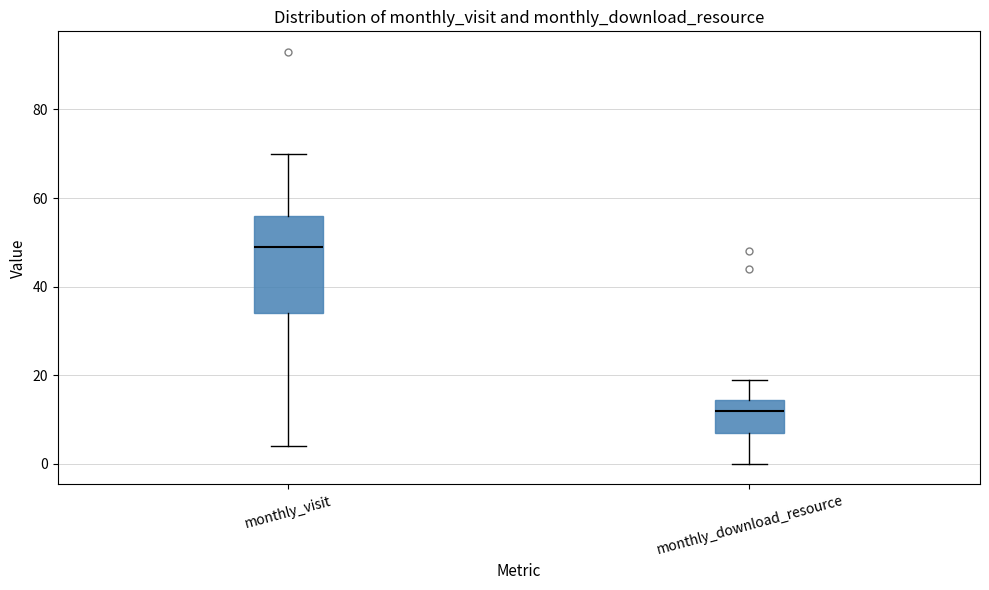

Where does the median line of the box for monthly_download_resource sit on the y-axis? The values are not printed on the chart, so give them approximately, as read against the axis.

12